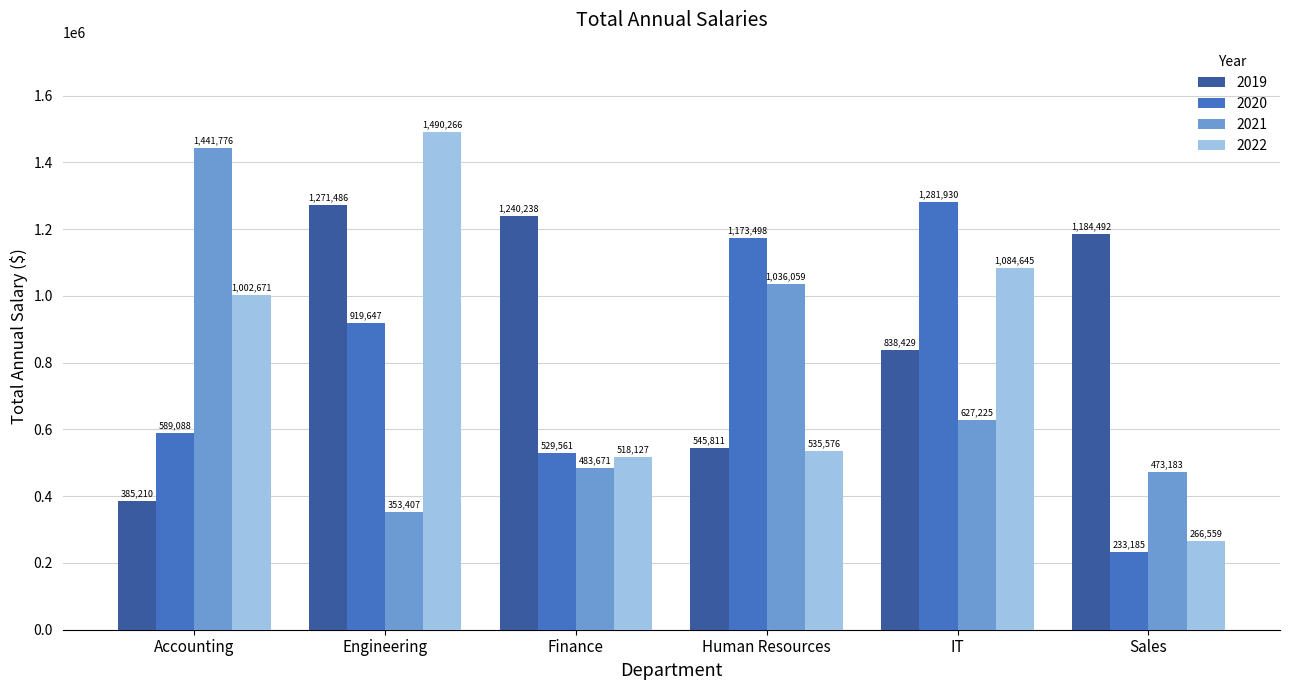

At which category is the sum across all series the highest?

Engineering